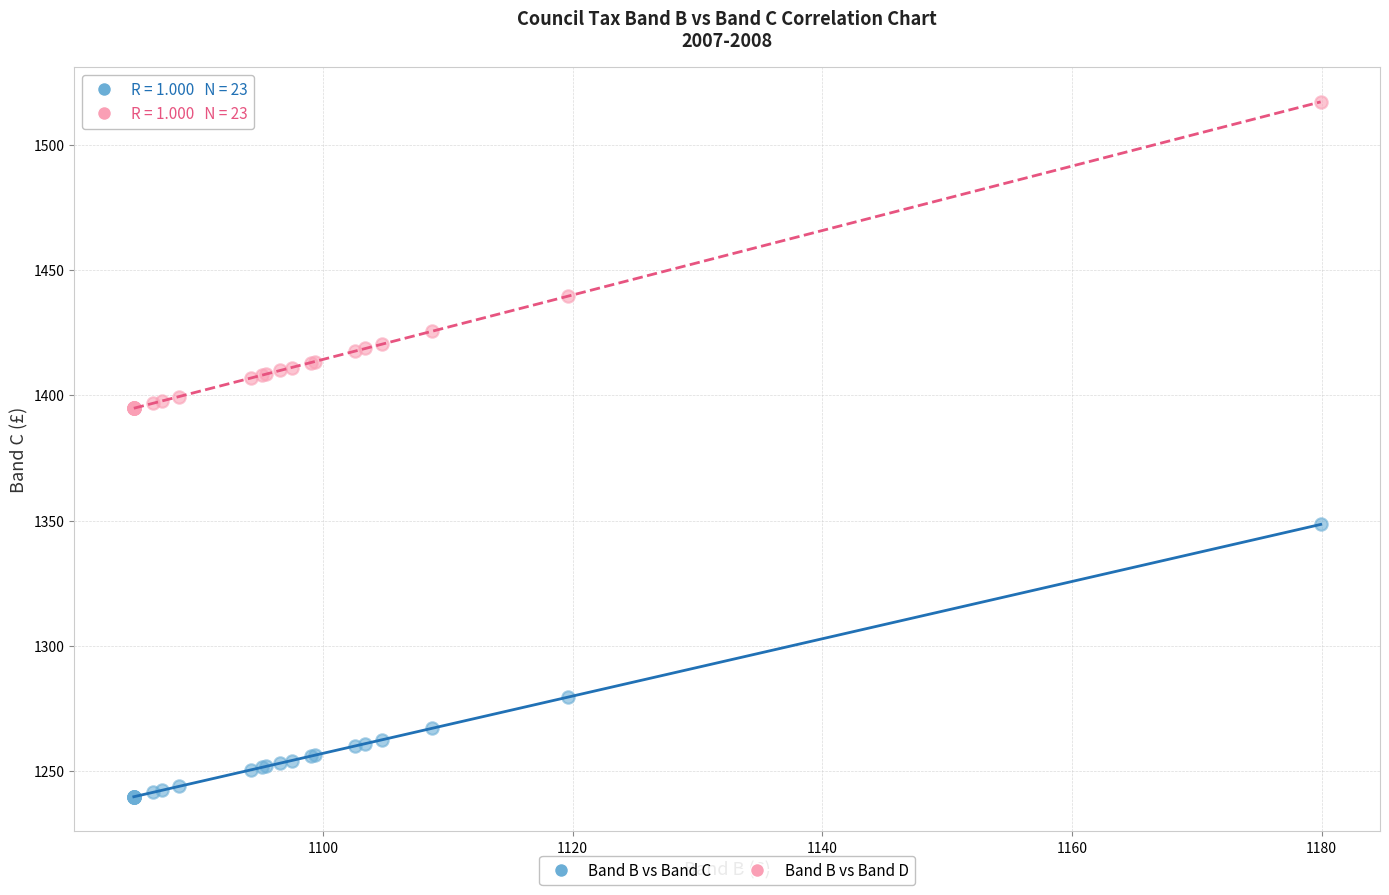

Which series contains the lowest Y value?

Band B vs Band C